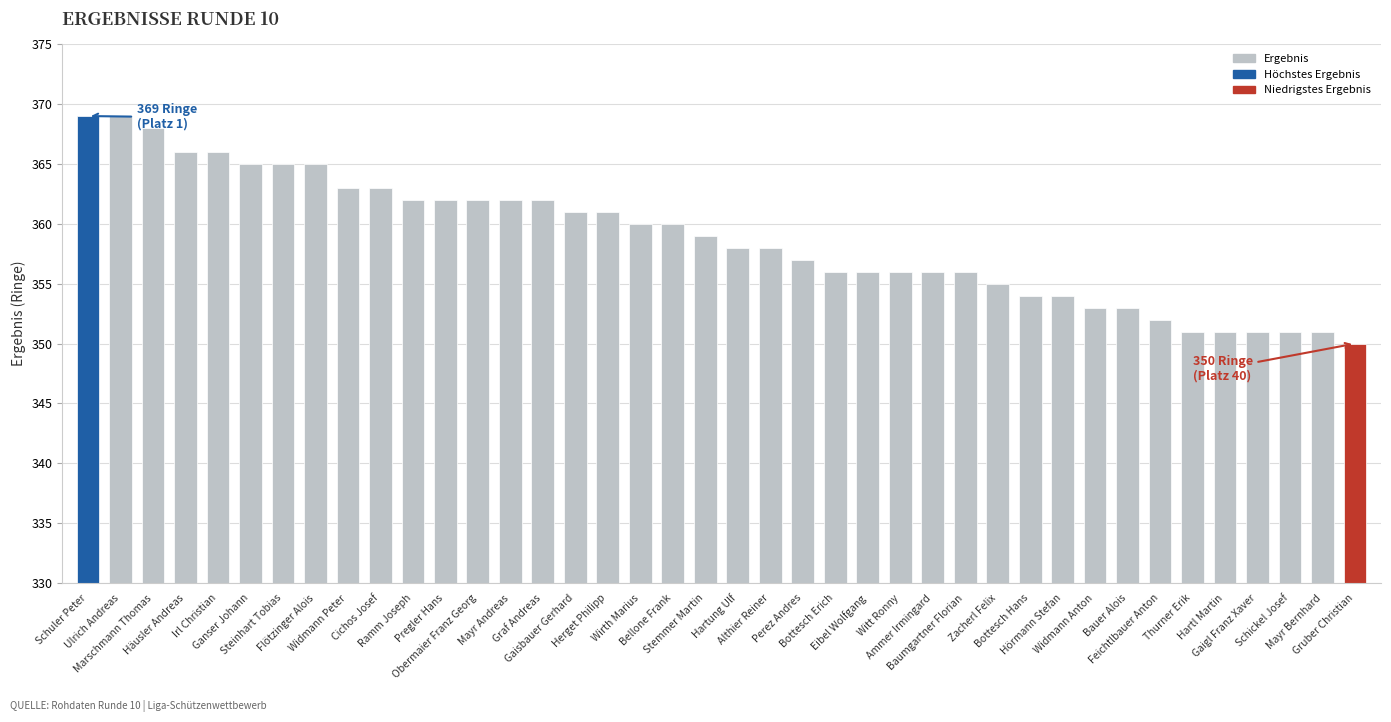

What is the maximum value shown in the chart?

369